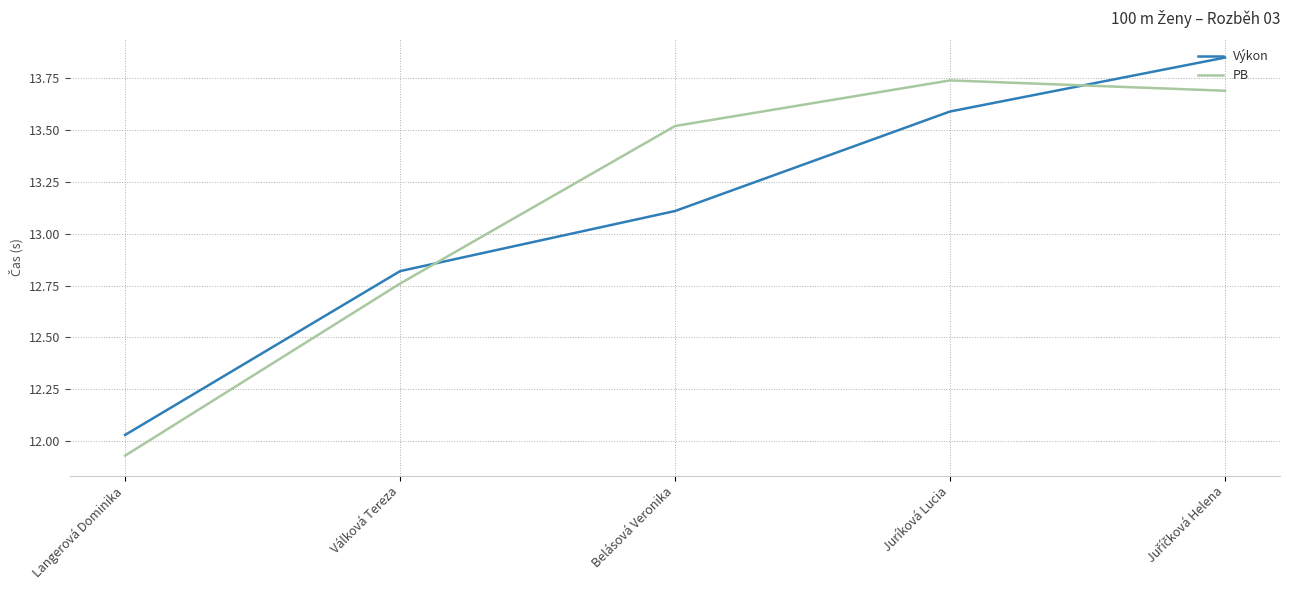

How many interior local peaks does the PB series have?

1